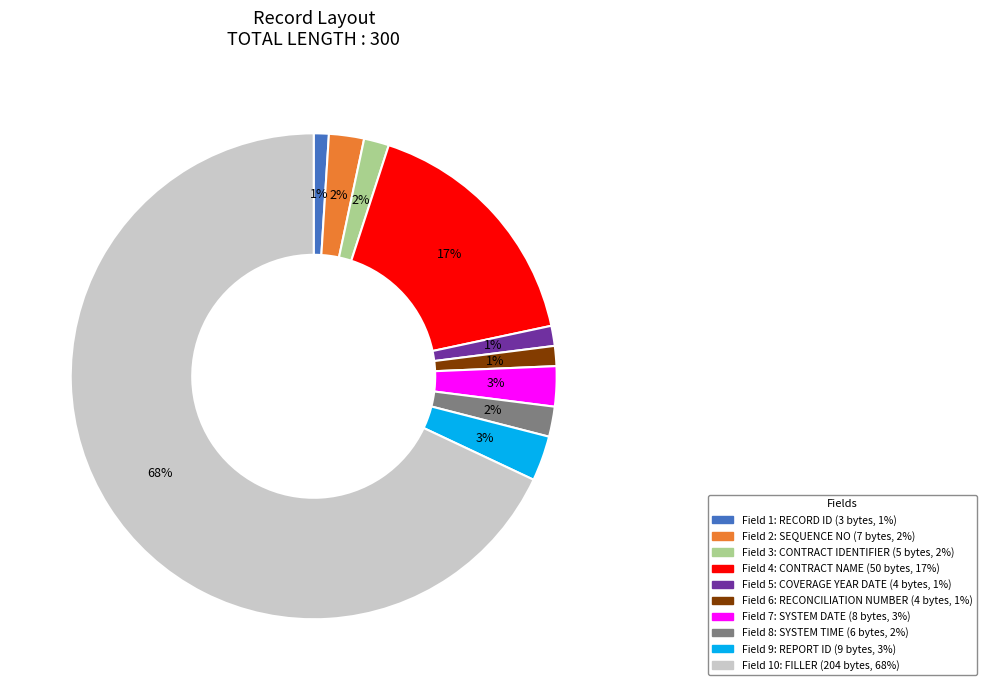

How many slices are in this pie chart?

10